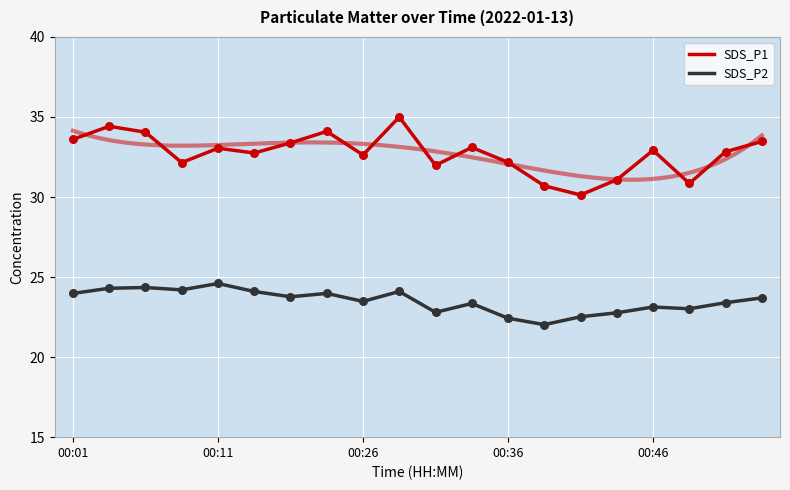

Which series has the largest total across all categories?

SDS_P1